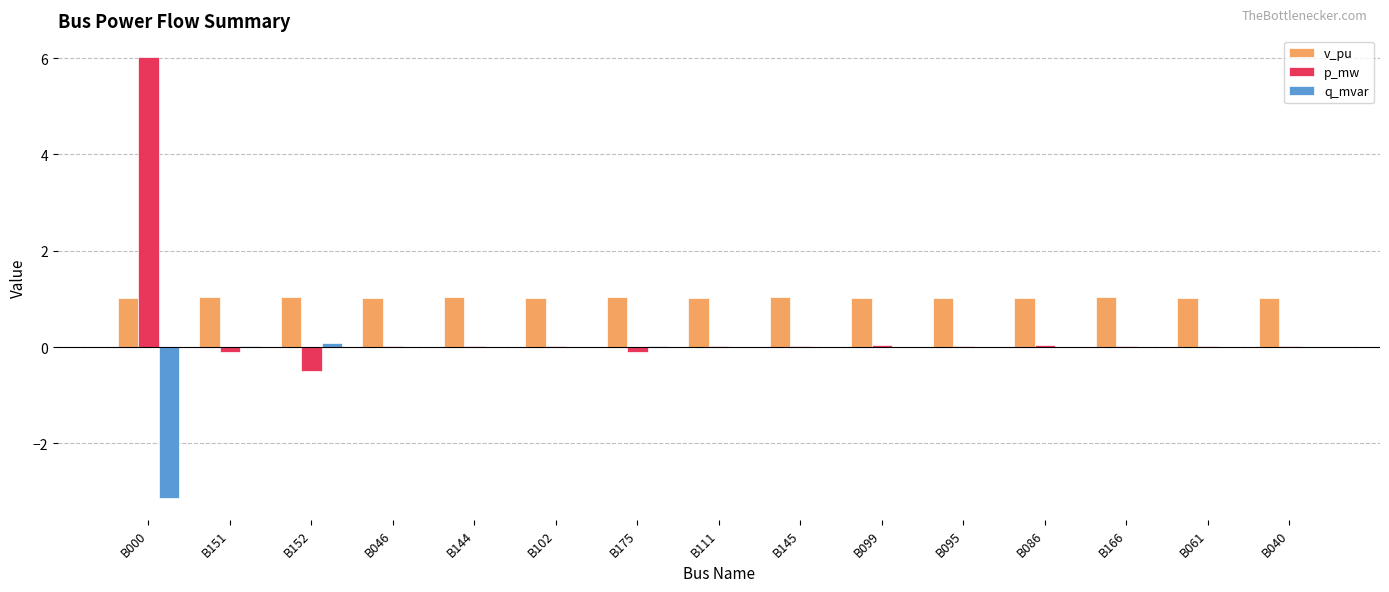

At which category is the sum across all series the highest?

B000